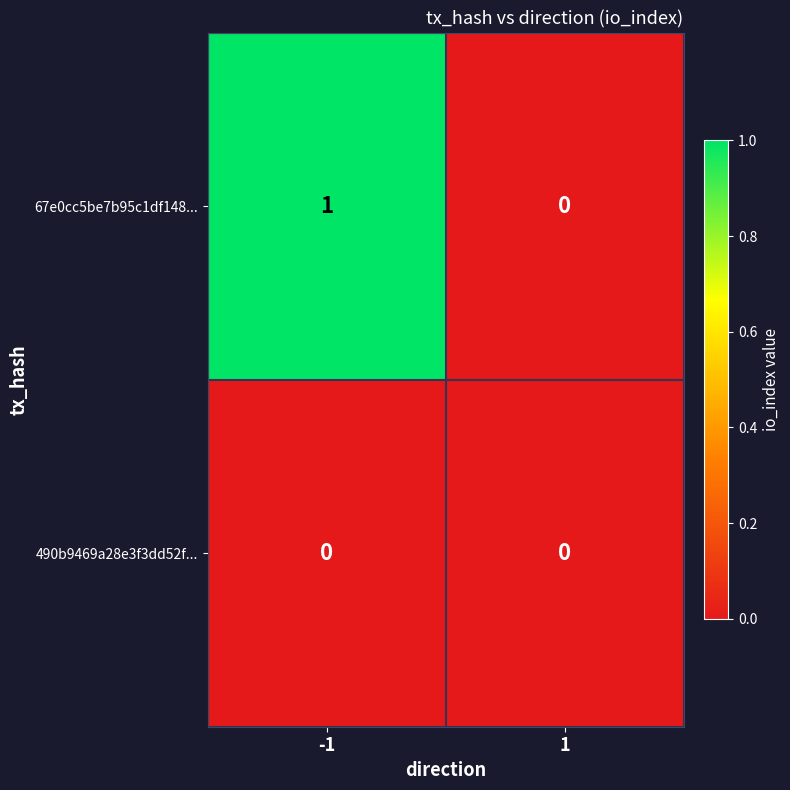

The 67e0cc5be7b95c1df148... series shows 0 at 1. True or false?

True